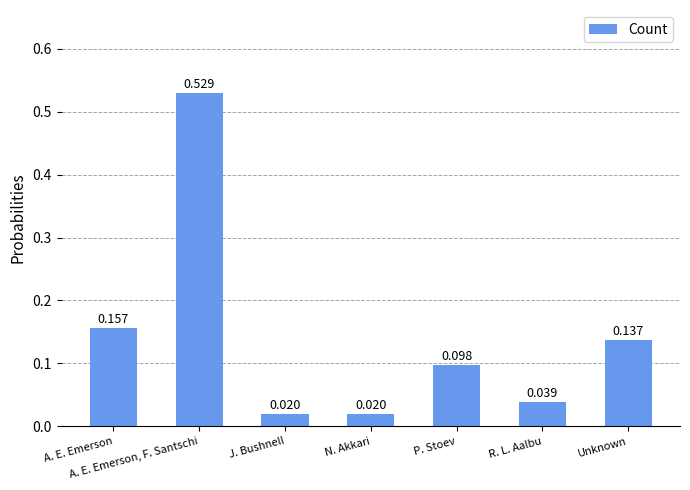

What is the label of the 3rd bar from the right?

P. Stoev